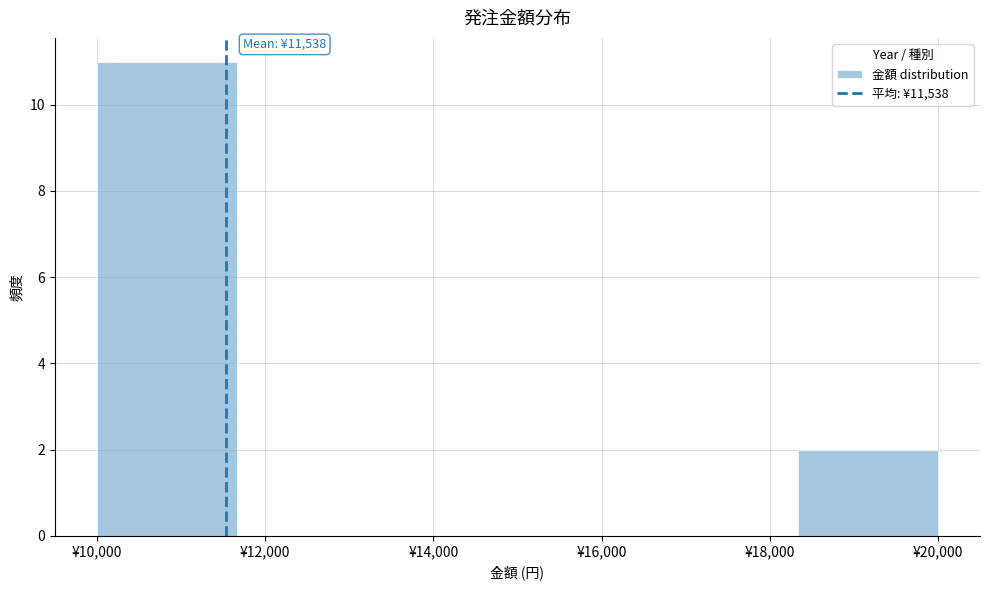

Which range on the x-axis has the tallest bar?

10000 to 11600